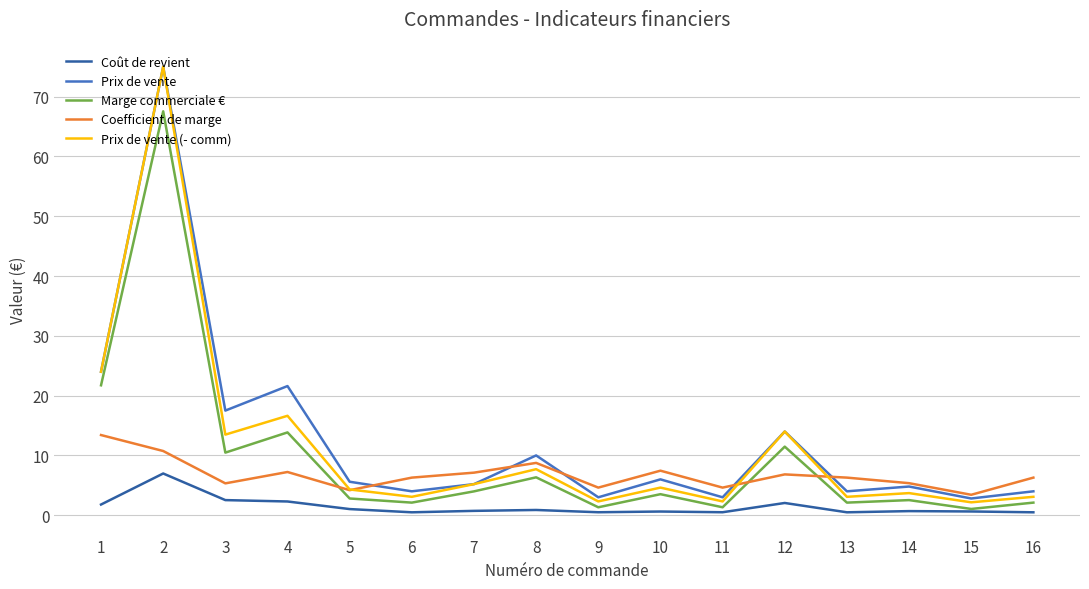

What is the maximum value shown in the chart?

75.0